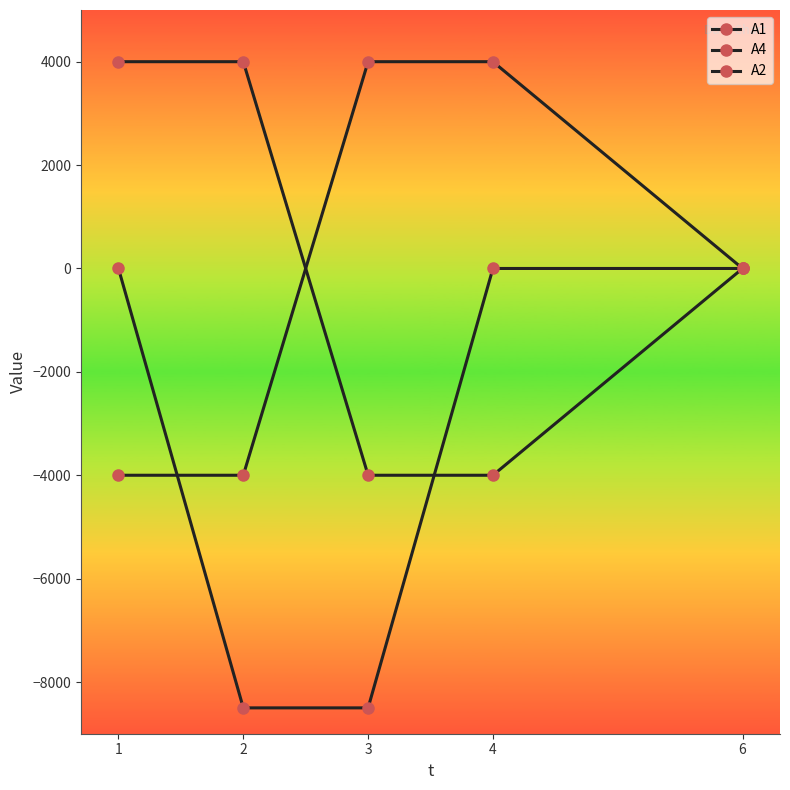

How many data points in A1 are less than 0?

2